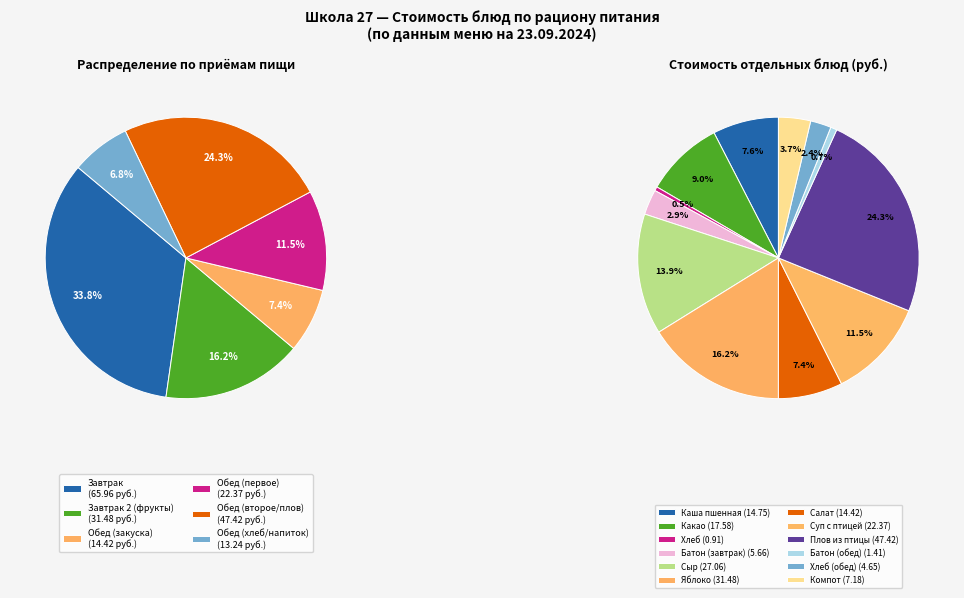

Combined, what portion of the pie is Хлеб (обед) and Компот?

6.1%